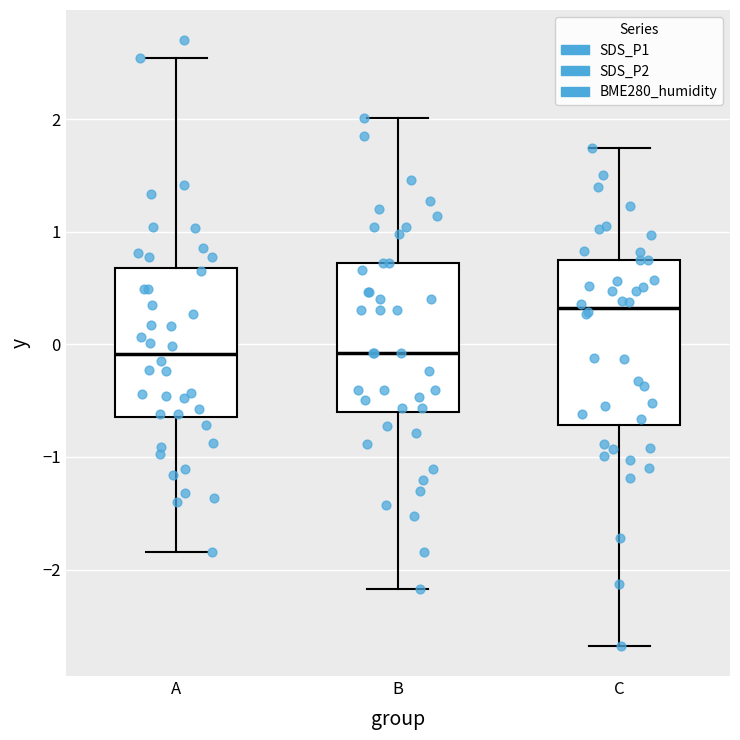

Comparing the boxes themselves (not the whiskers), which one is the tallest?

C